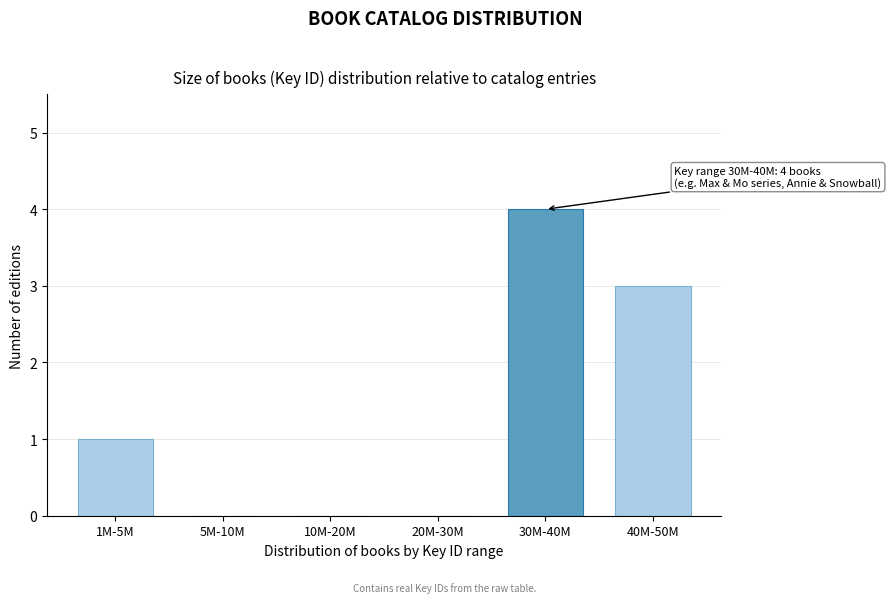

Reading left to right, extract all data points from this chart.

1M-5M=1	5M-10M=0	10M-20M=0	20M-30M=0	30M-40M=4	40M-50M=3